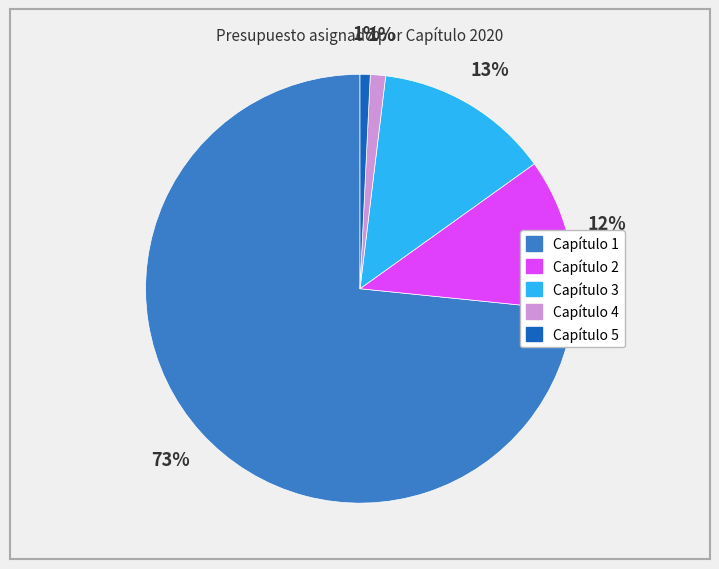

Between Capítulo 1 and Capítulo 4, which is larger?

Capítulo 1